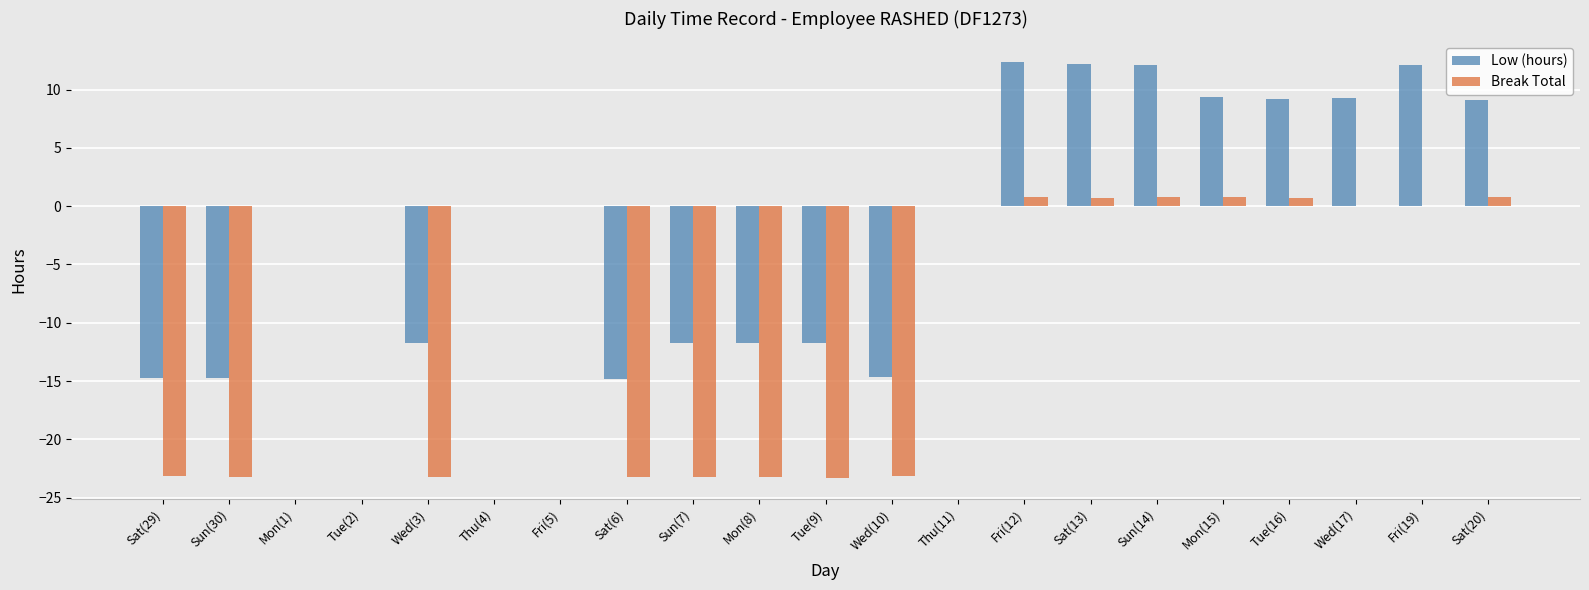

Is it true that Break Total equals -23.3 at Tue(9)?

True